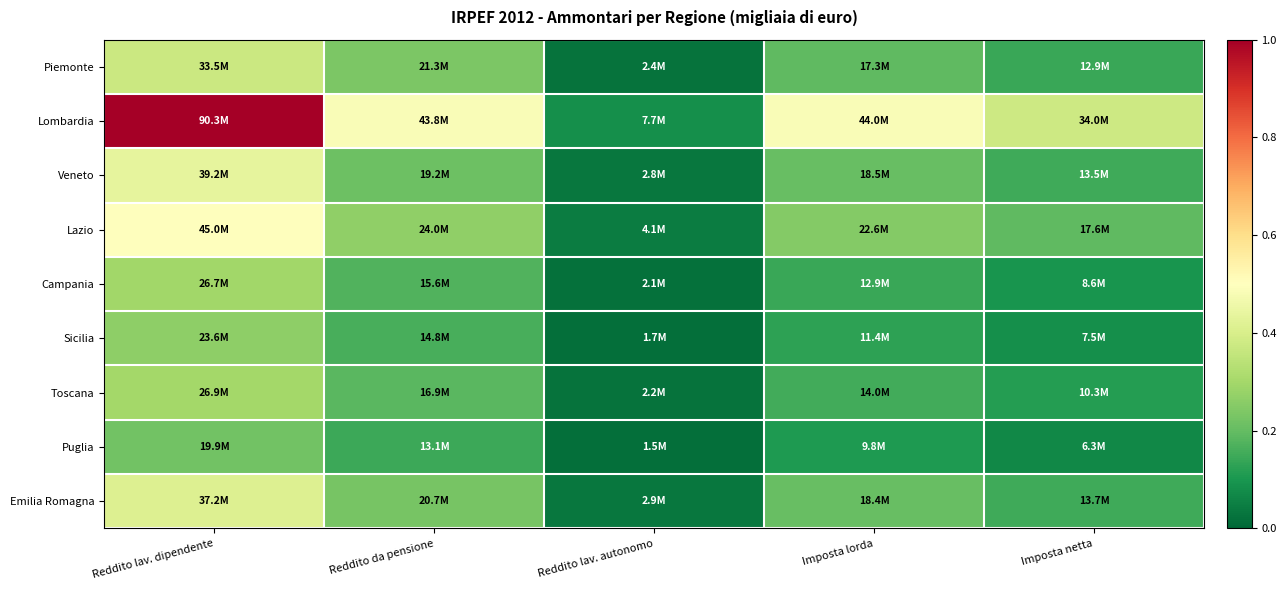

At which category does the chart reach its peak across all series?

Reddito lav. dipendente